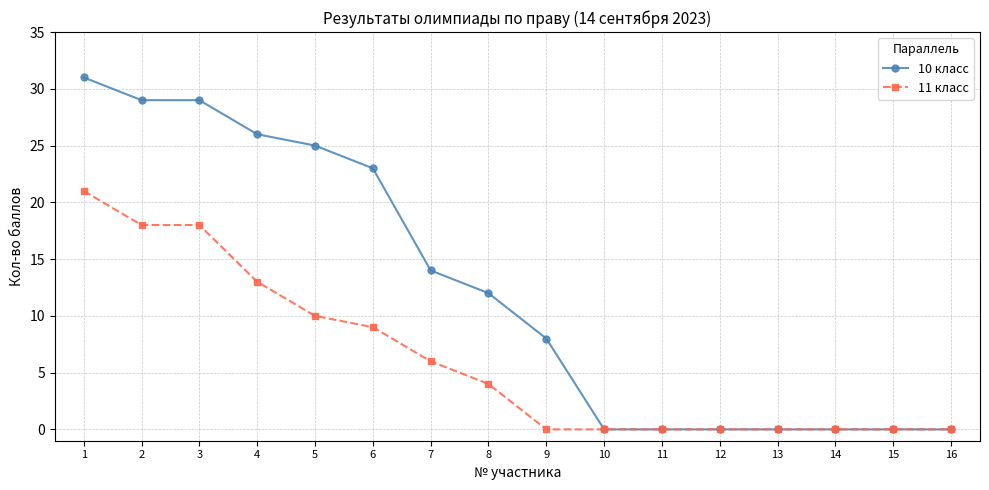

What is the sum of all 11 класс values?

99